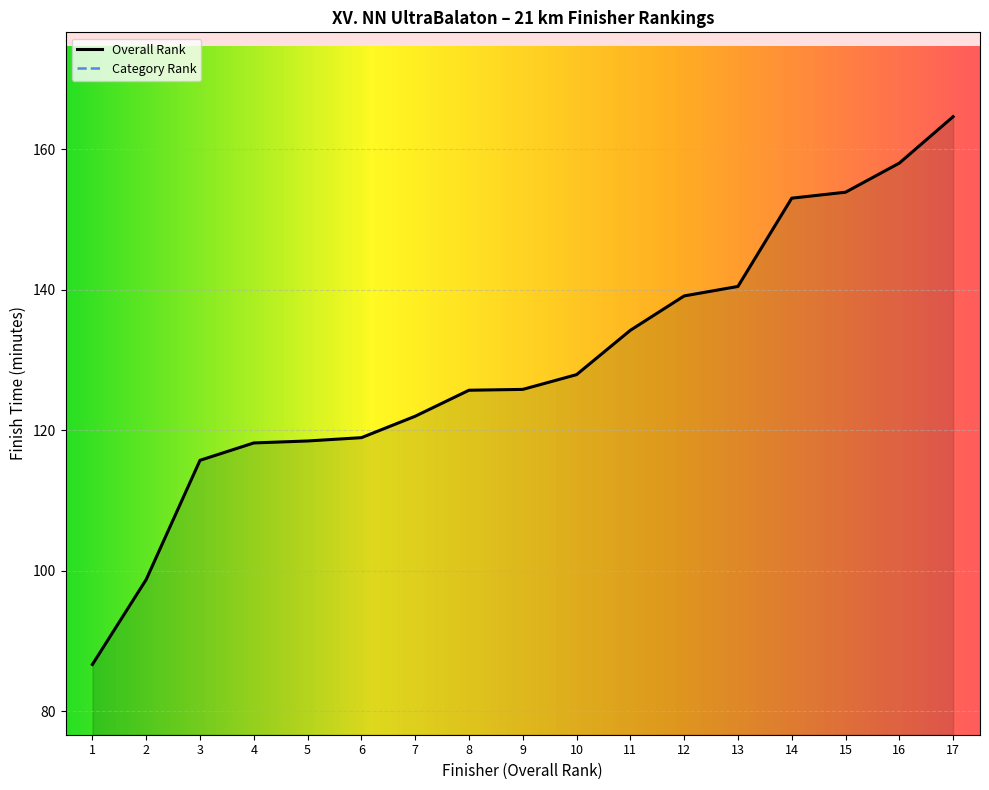

The Overall Rank series shows 219.8 at 16. True or false?

False